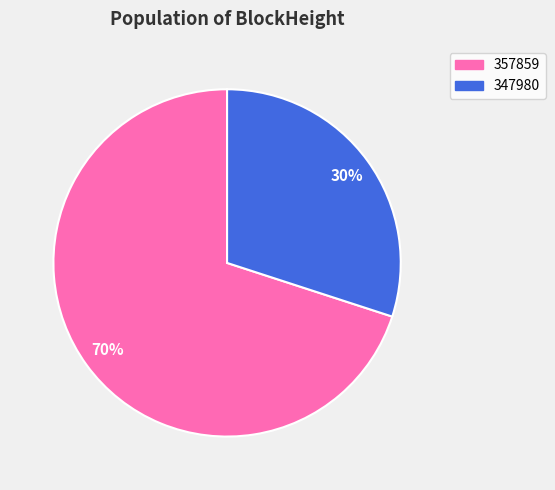

Is there a majority slice in this chart?

Yes